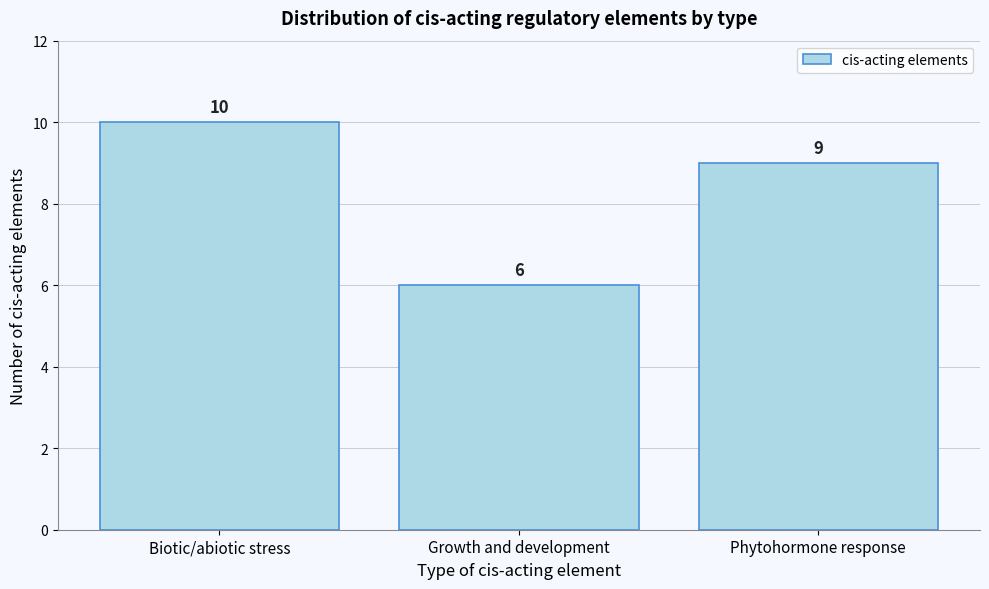

Reading right to left, what are all the values shown in this chart?

Phytohormone response=9	Growth and development=6	Biotic/abiotic stress=10